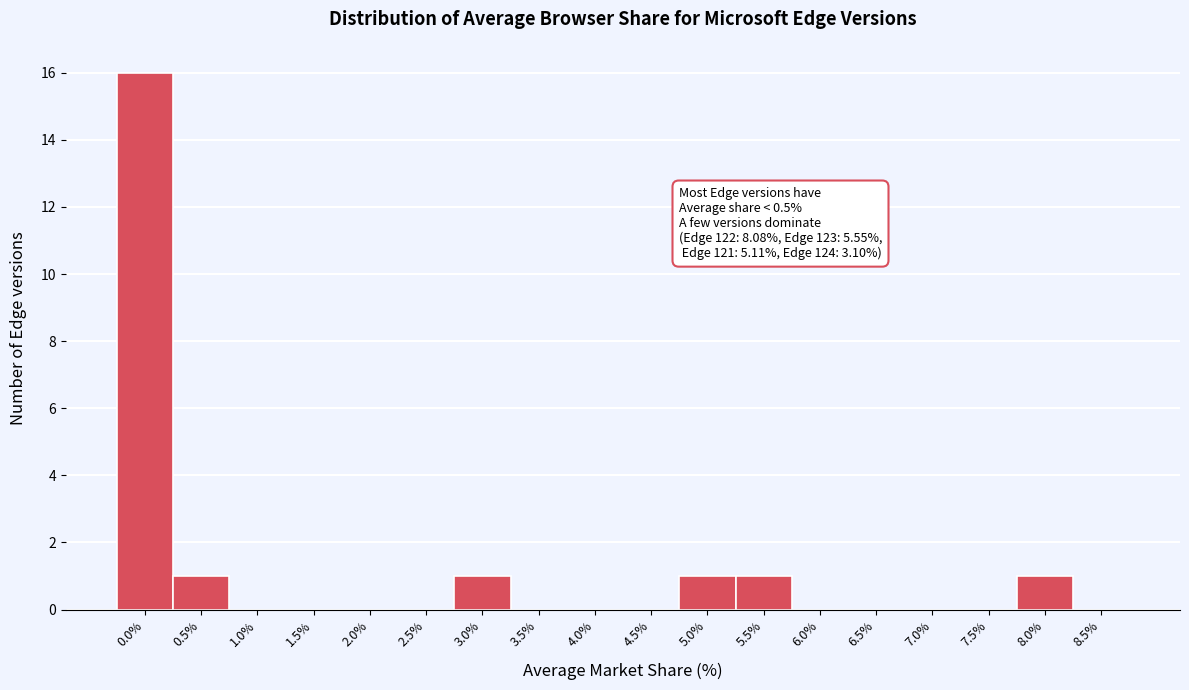

Reading left to right, extract all data points from this chart.

0.0%=16	0.5%=1	1.0%=0	1.5%=0	2.0%=0	2.5%=0	3.0%=1	3.5%=0	4.0%=0	4.5%=0	5.0%=1	5.5%=1	6.0%=0	6.5%=0	7.0%=0	7.5%=0	8.0%=1	8.5%=0